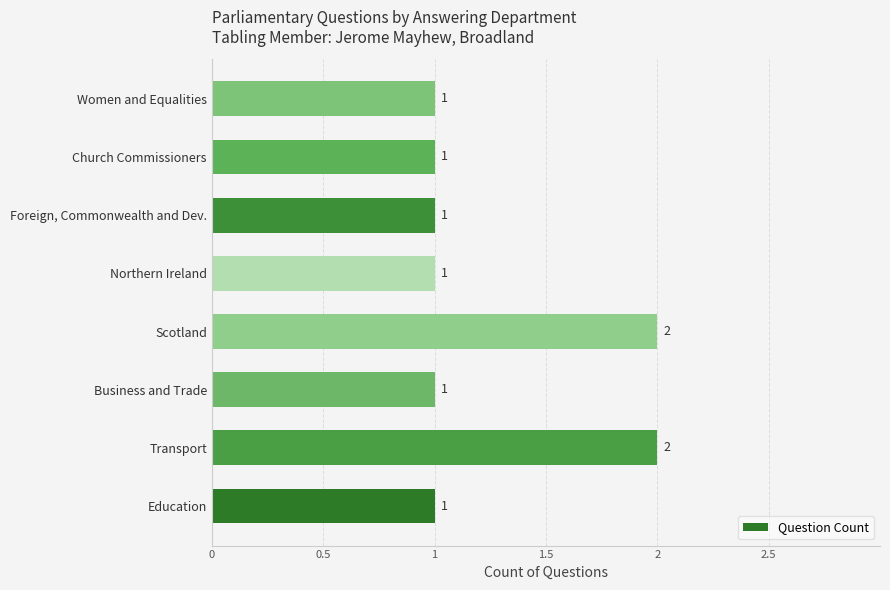

How many values are between 1 and 2?

8